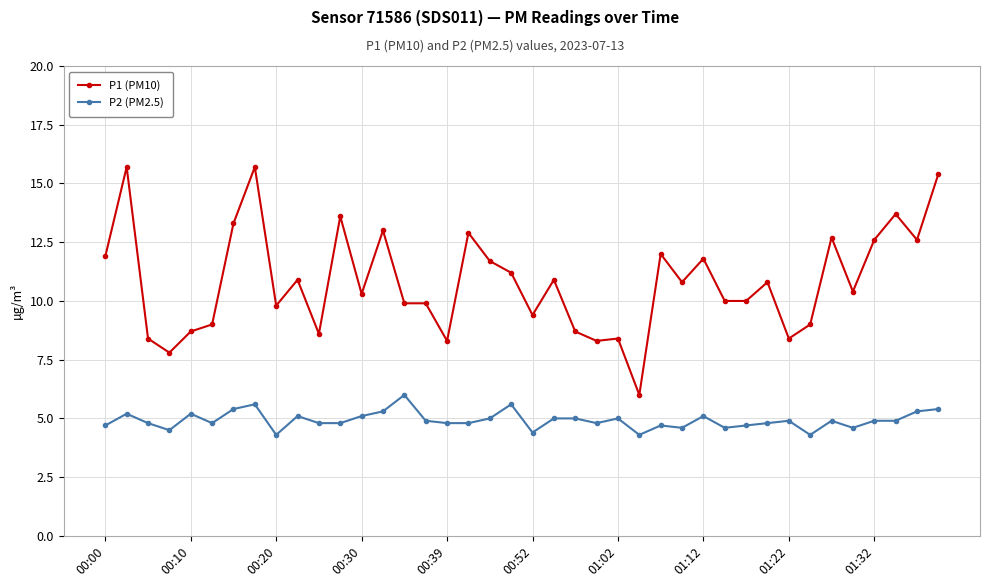

What is the difference between the maximum and minimum values in the P2 (PM2.5) series?

1.7